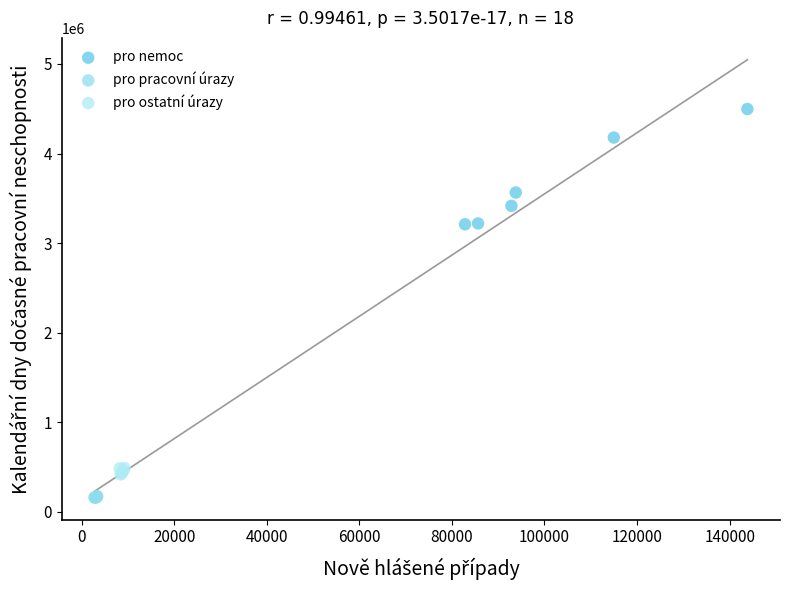

What are all the series names shown in the legend?

pro nemoc, pro pracovní úrazy, pro ostatní úrazy